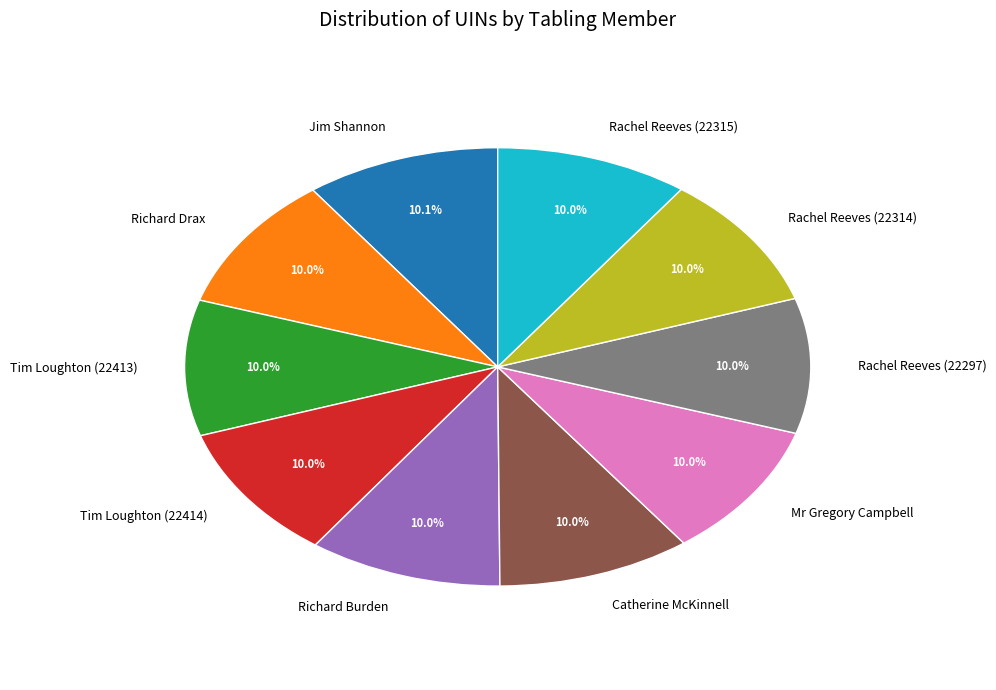

Count the number of slices in the pie.

10